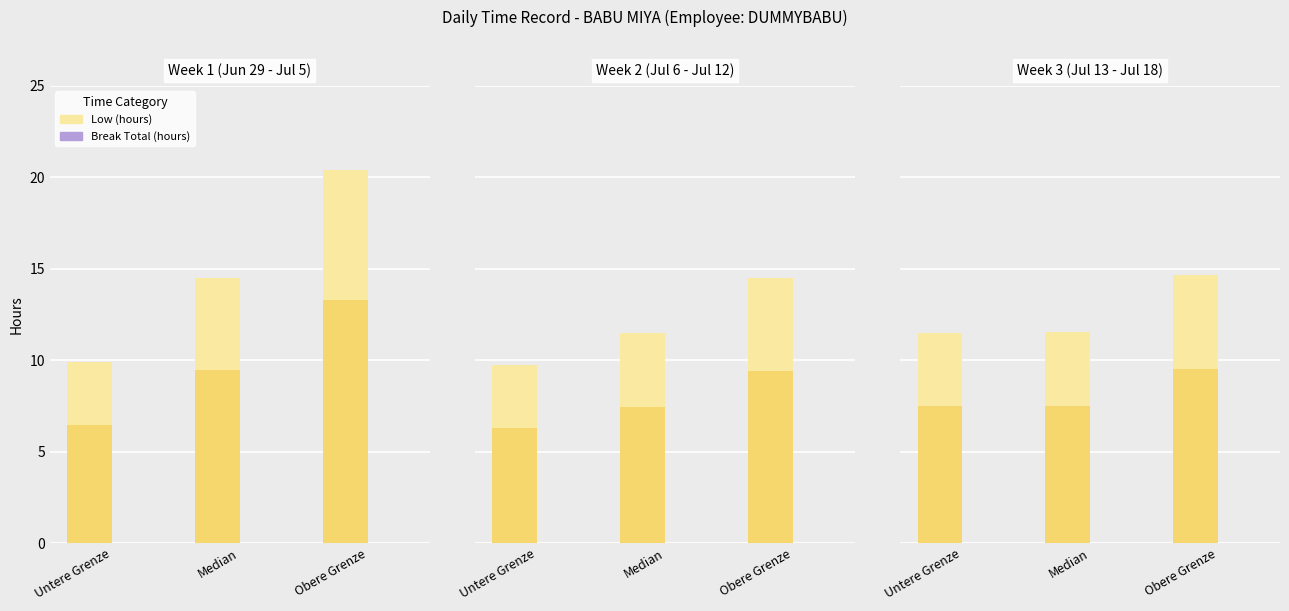

Which has a higher value, Median or Untere Grenze?

Median